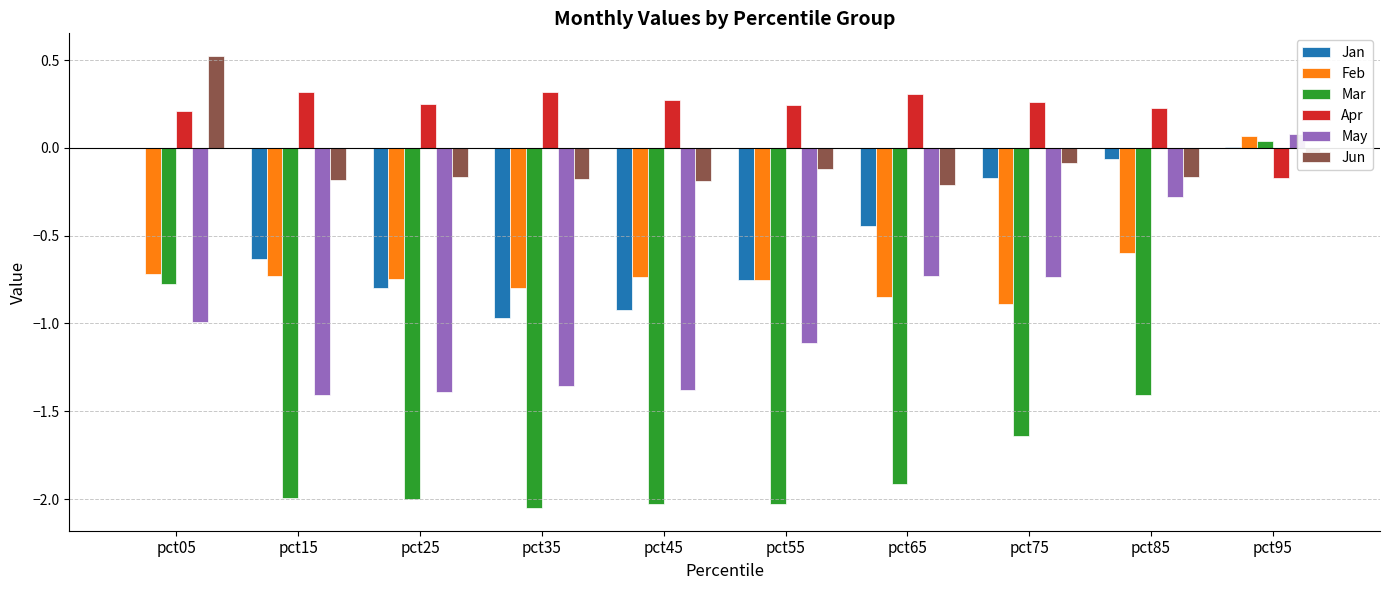

True or false: Mar has a value of -0.3 at pct85.

False